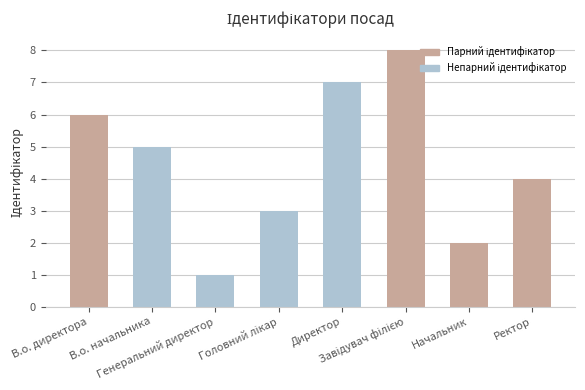

What is the minimum value shown in the chart?

1